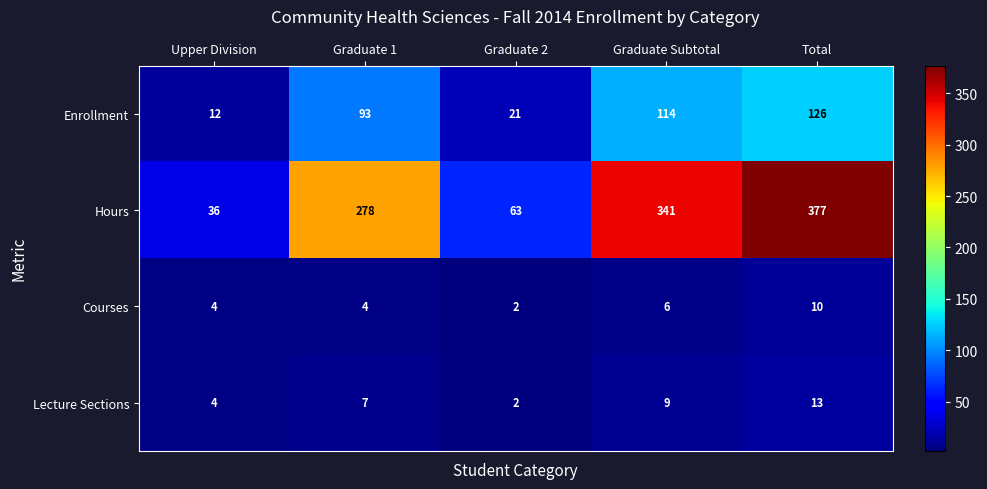

True or false: Courses has a value of 7 at Graduate 1.

False